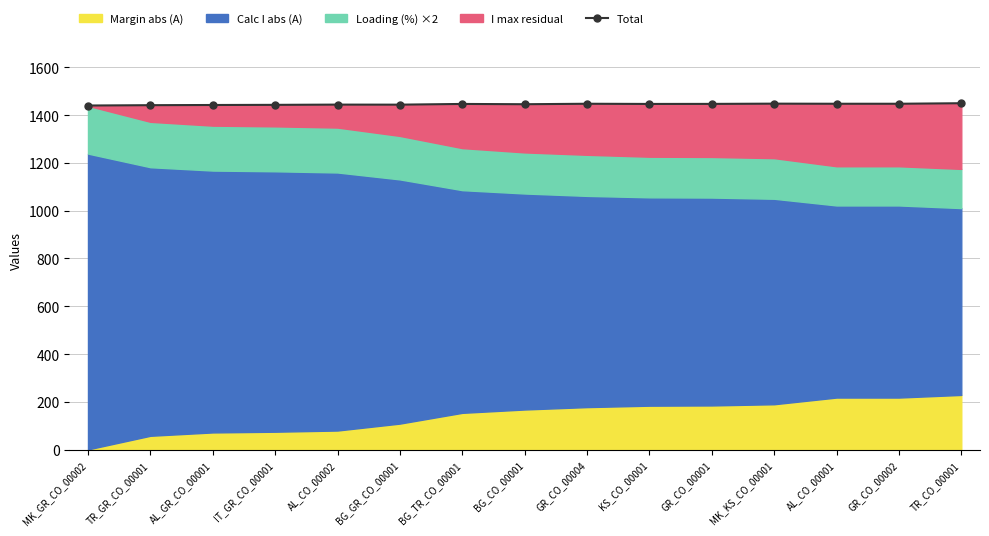

Reading right to left, list all the values displayed in this chart.

TR_CO_00001=1449.8	GR_CO_00002=1447.6	AL_CO_00001=1447.6	MK_KS_CO_00001=1448.0	GR_CO_00001=1447.0	KS_CO_00001=1446.8	GR_CO_00004=1447.6	BG_CO_00001=1445.6	BG_TR_CO_00001=1446.8	BG_GR_CO_00001=1443.8	AL_CO_00002=1444.0	IT_GR_CO_00001=1443.0	AL_GR_CO_00001=1442.4	TR_GR_CO_00001=1441.6	MK_GR_CO_00002=1440.2